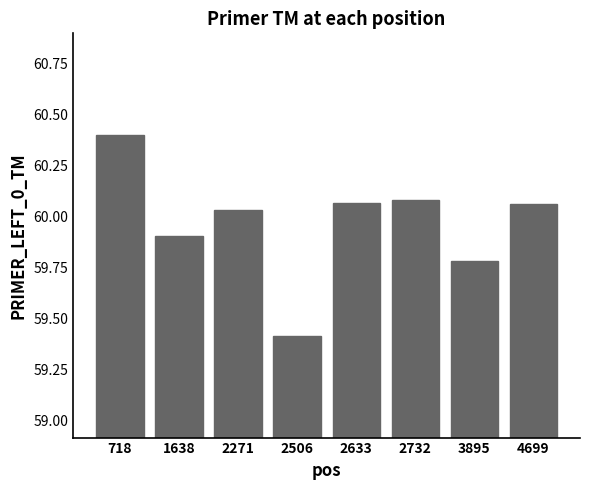

Which label corresponds to the largest value in the chart?

718